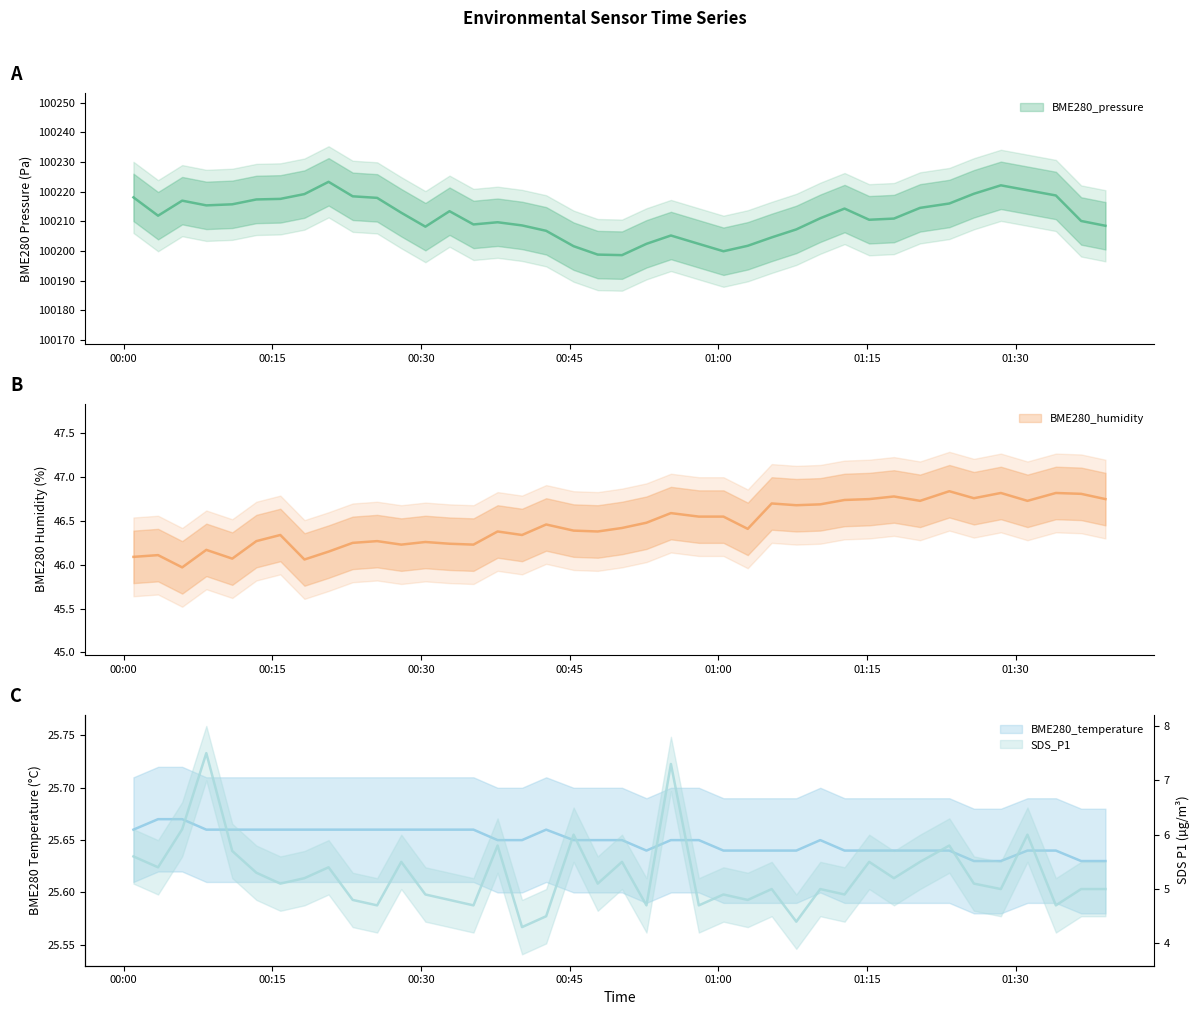

True or false: BME280_pressure has more than 2 interior local peaks.

True